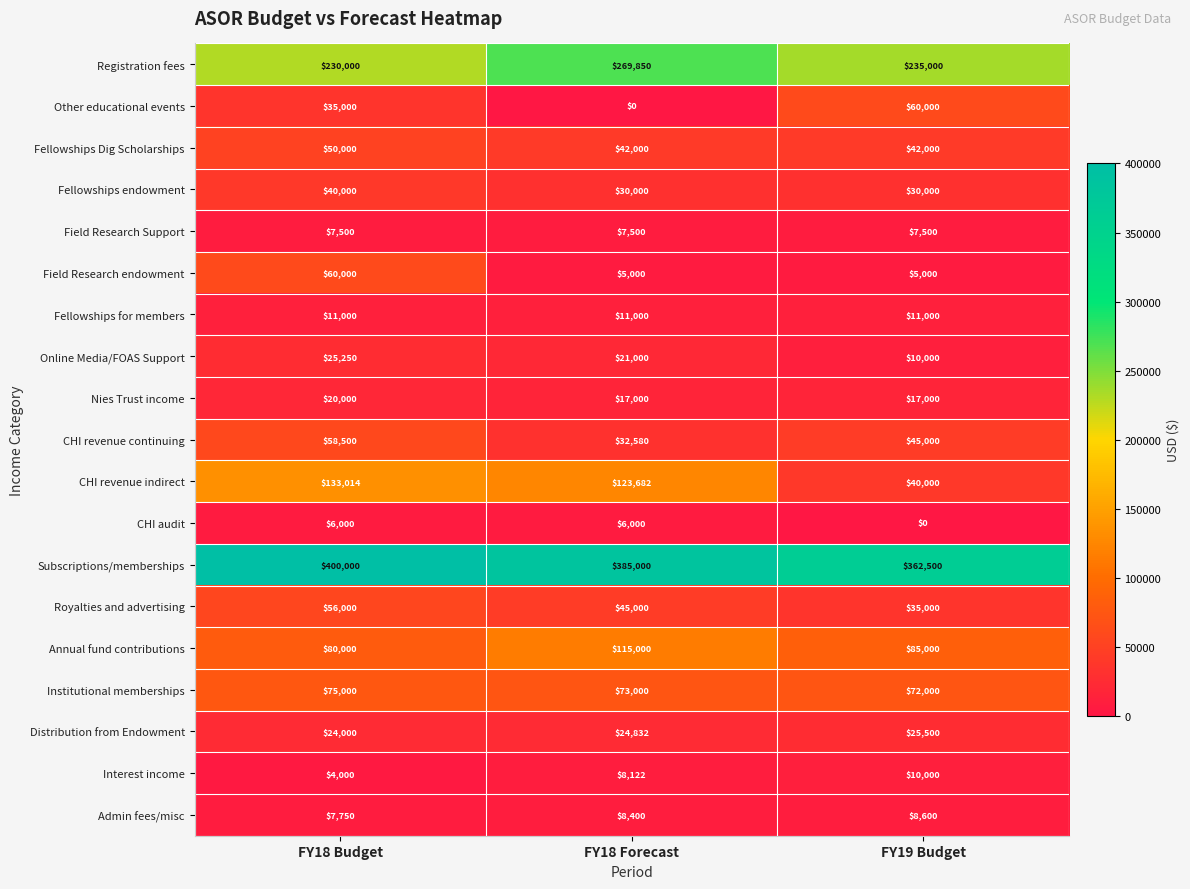

Where does the Institutional memberships series first go above 73000?

FY18 Budget